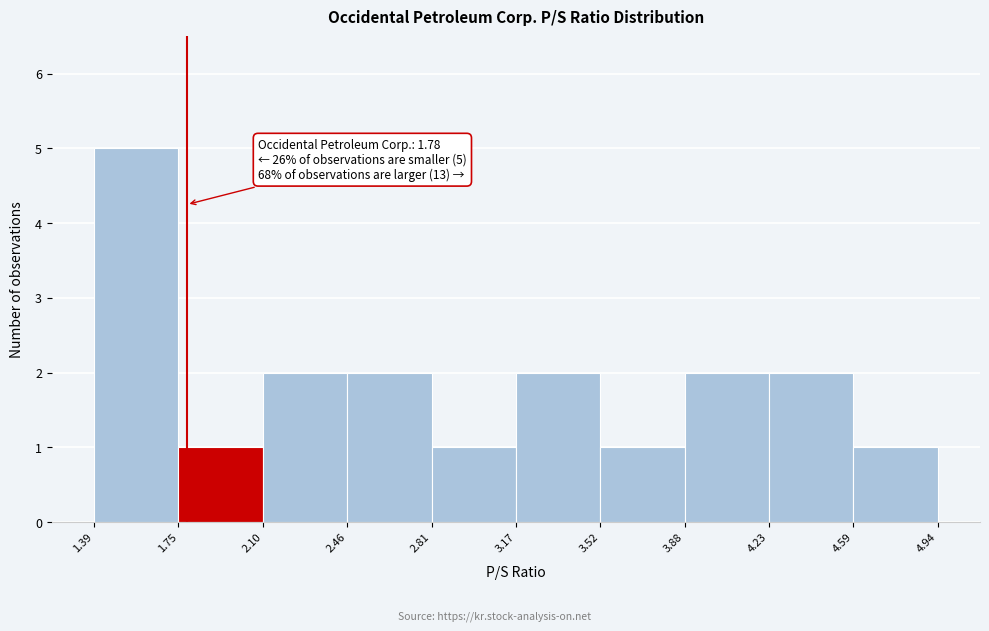

Which range on the x-axis has the tallest bar?

1.39 to 1.75